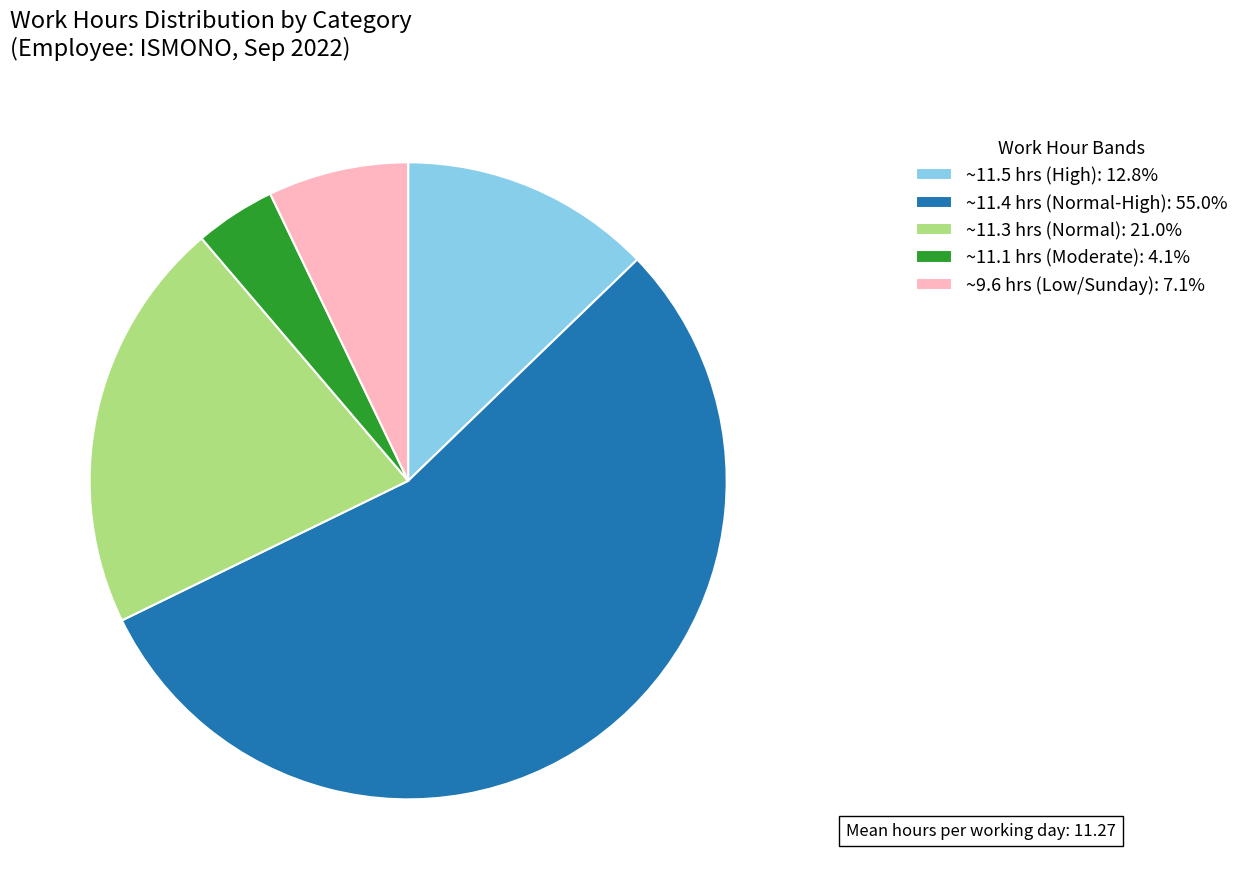

Does ~11.5 hrs (High): 12.8% account for over 50% of the chart?

No